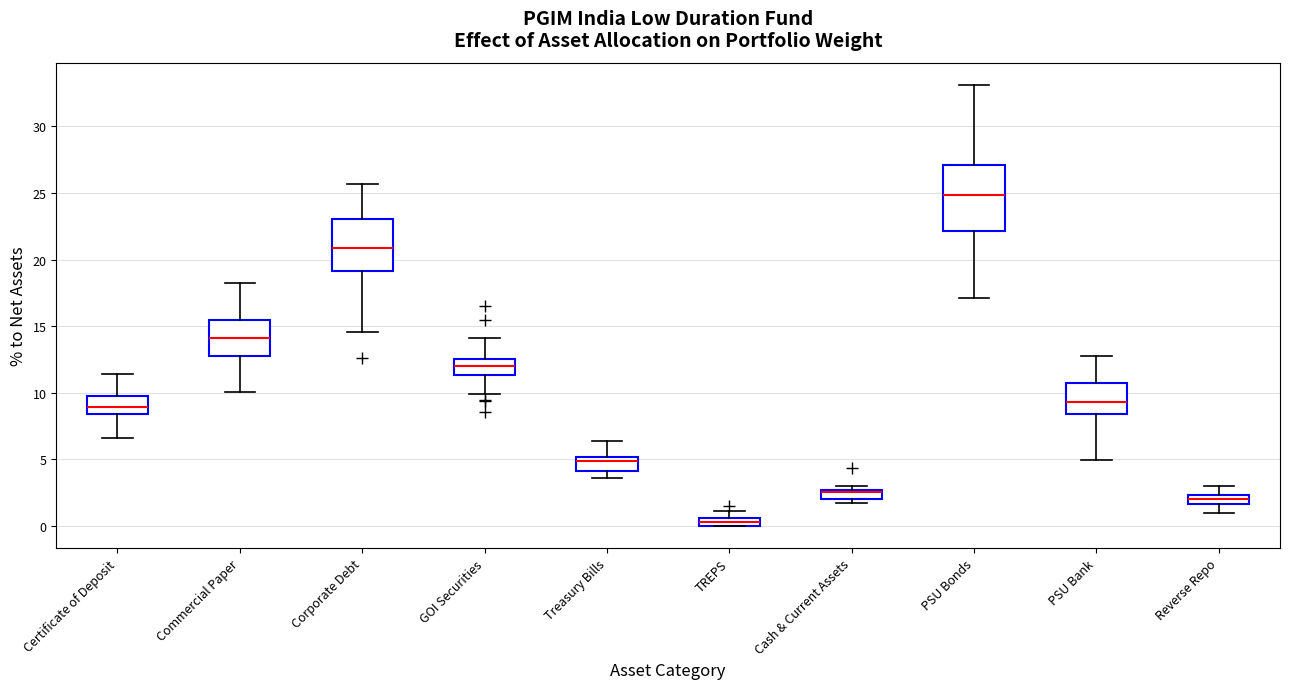

Where is the lower edge of the box for PSU Bank on the y-axis? The values are not printed on the chart, so give them approximately, as read against the axis.

8.5